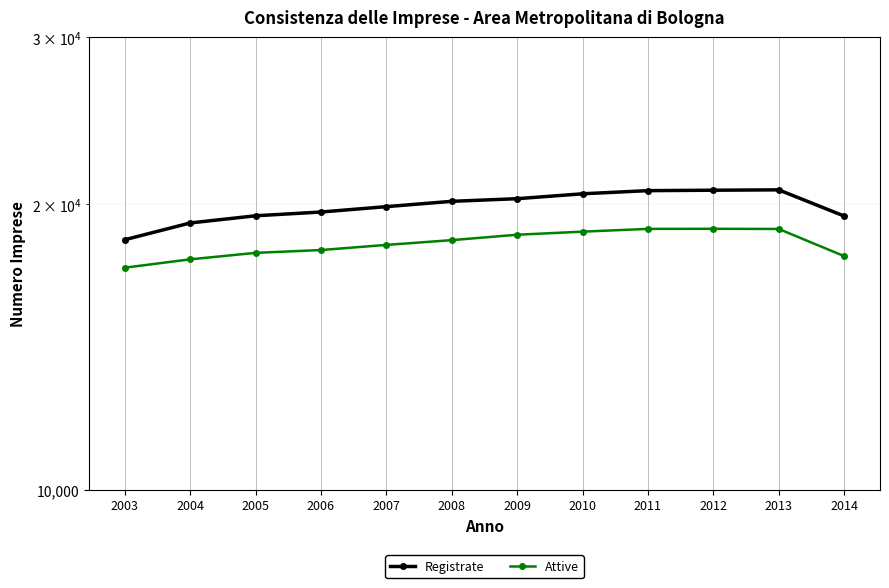

What is the total value across all series at 2014?

37071